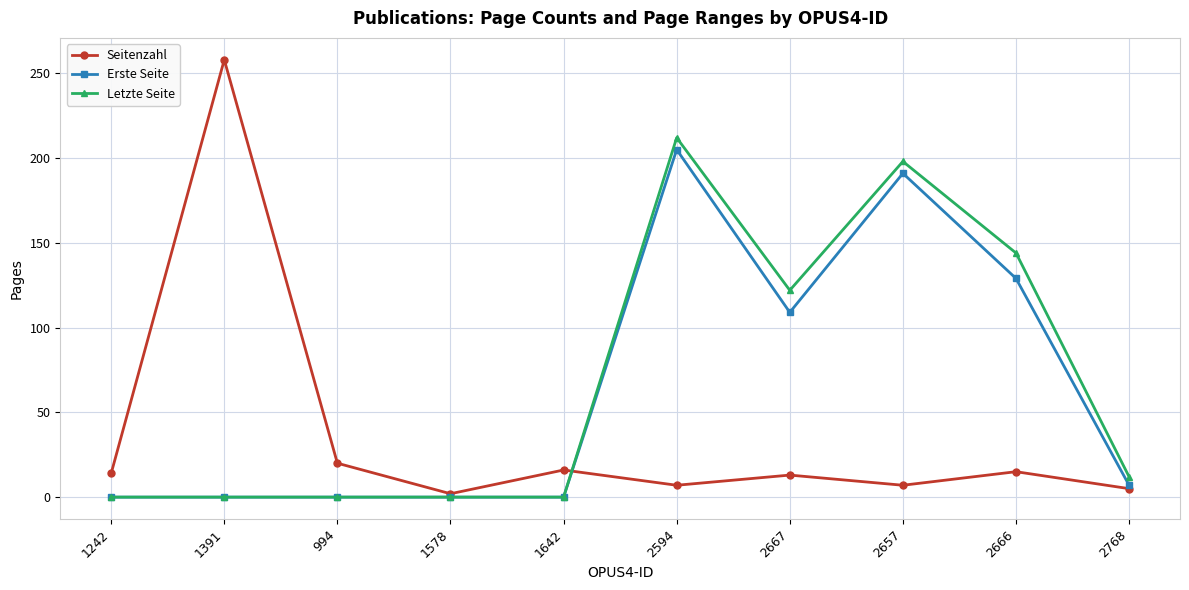

At which label does Letzte Seite first exceed 12?

2594